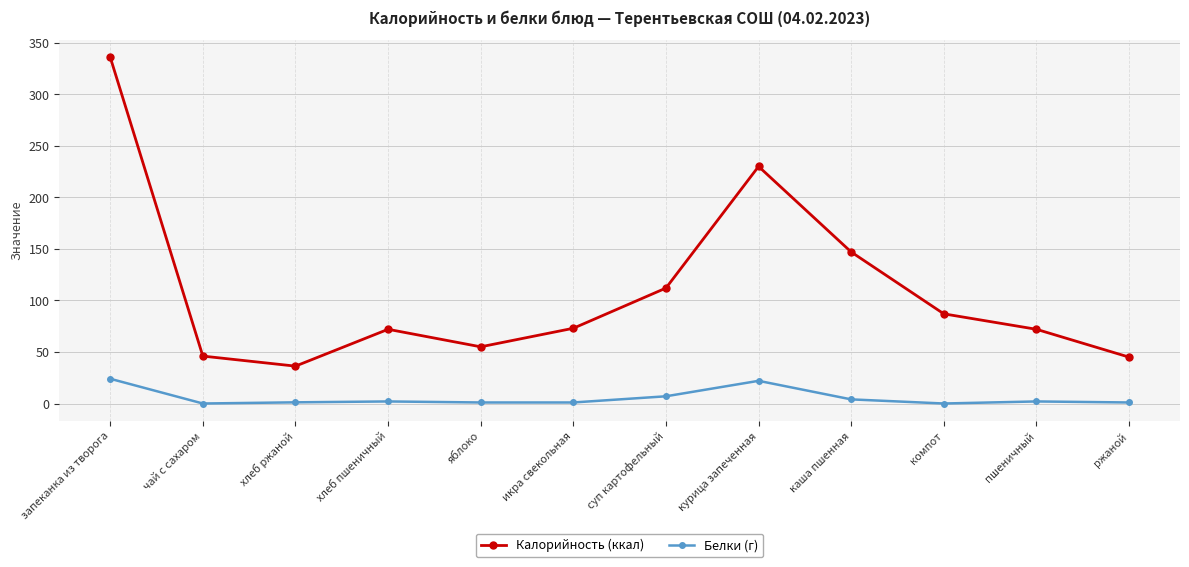

Read the Калорийность (ккал) value at яблоко.

55.0